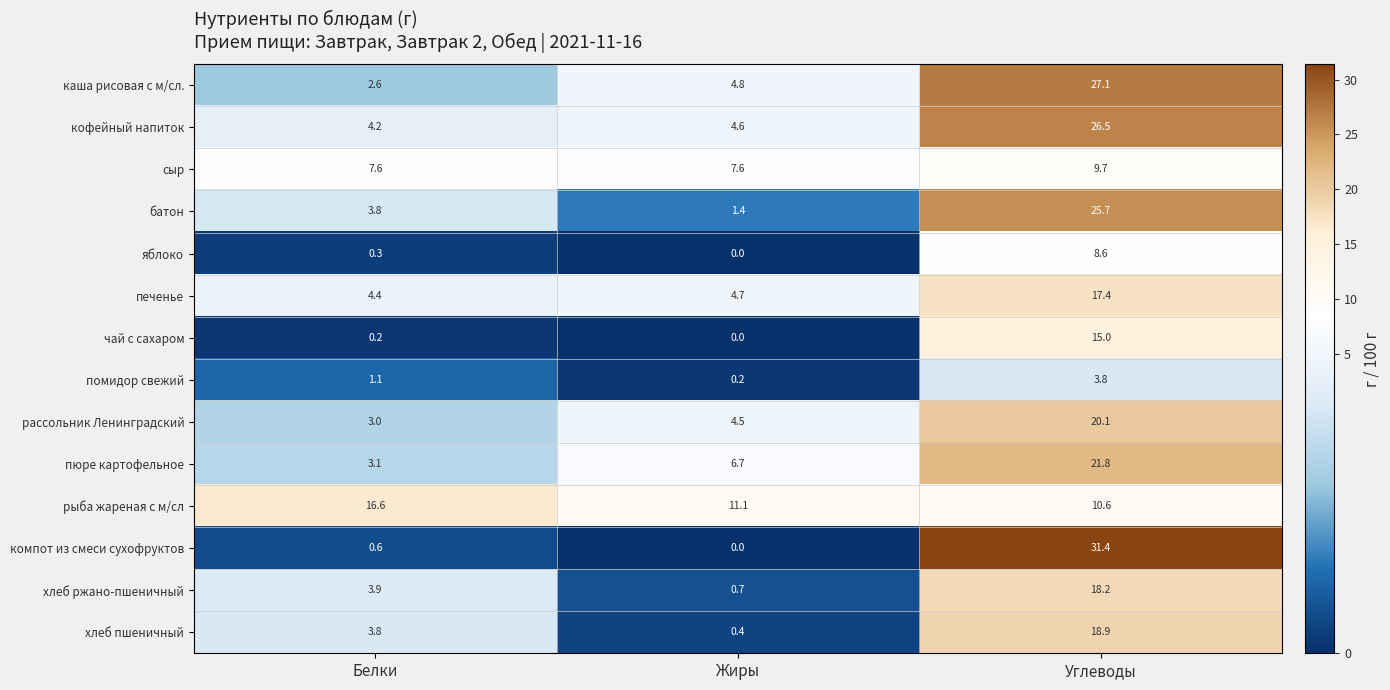

At which label is хлеб пшеничный closest to 9?

Белки